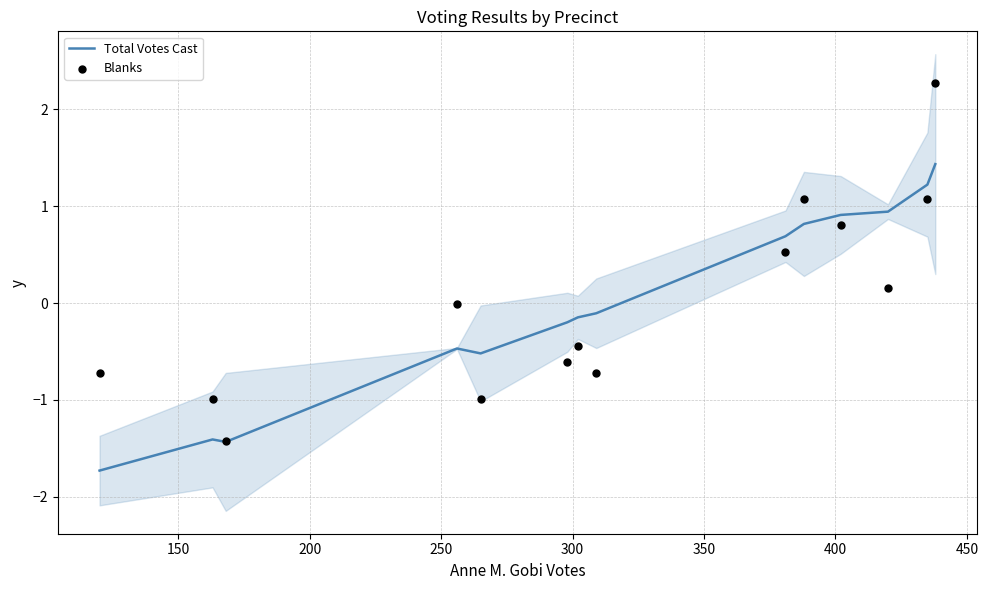

What is the maximum value for Total Votes Cast?

1.4